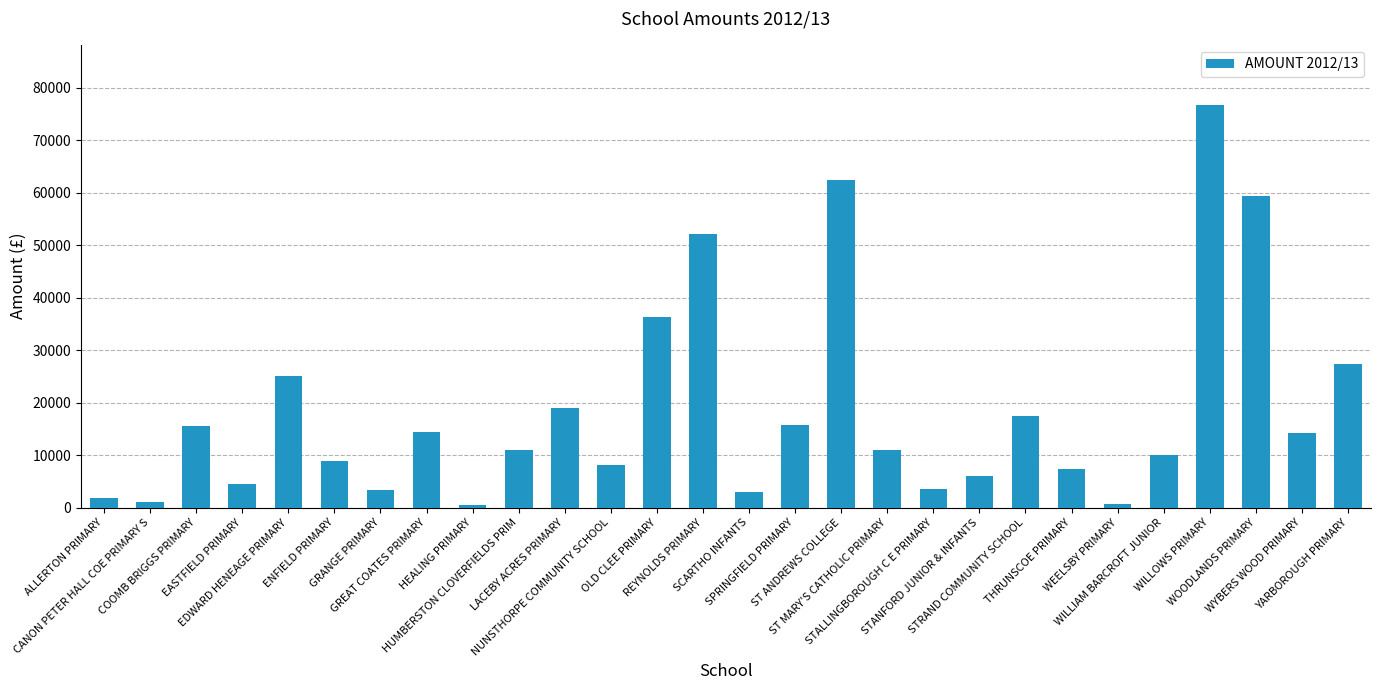

What is the value of the 27th bar from the left?

14143.0